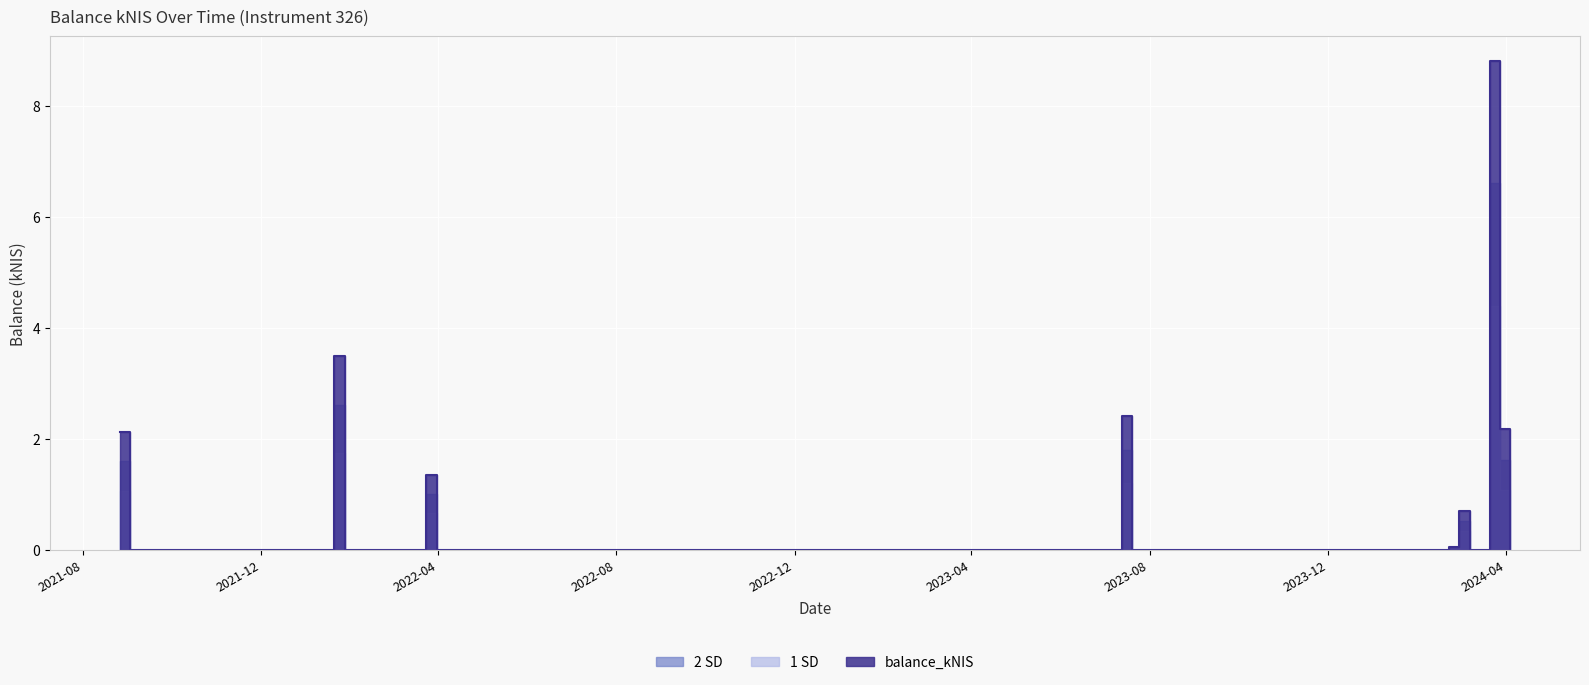

True or false: balance_kNIS has a value of 0.0 at 2024-02-22.

False